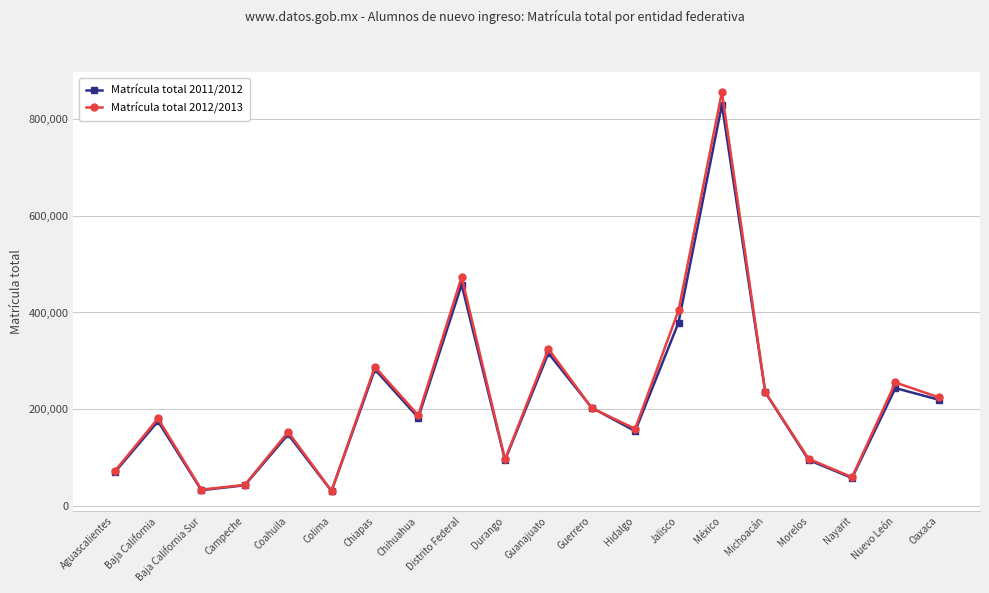

What is the label of the 9th point from the left?

Distrito Federal